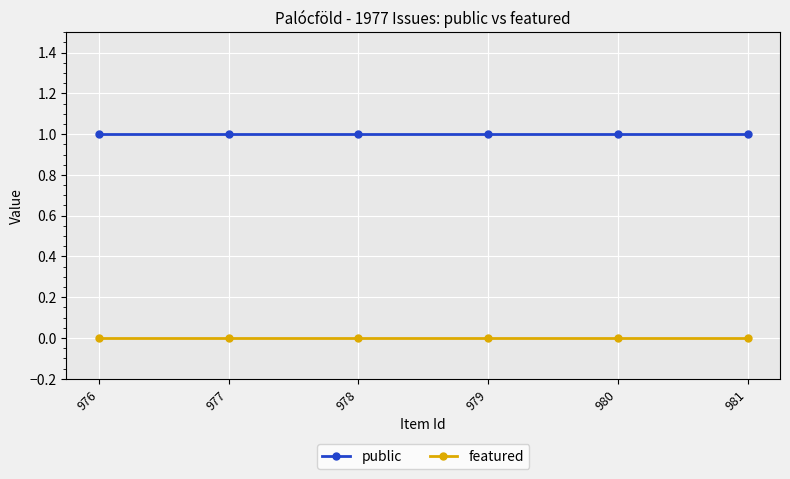

Is it true that public equals 0 at 980?

False